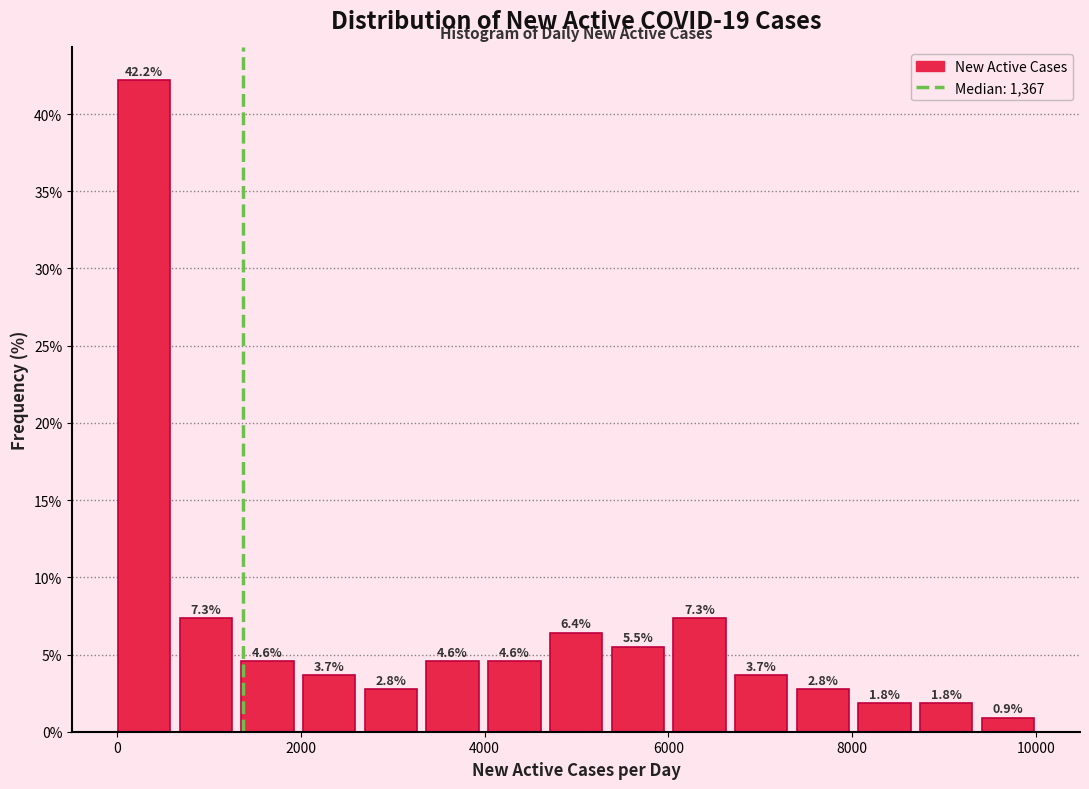

Around what value on the x-axis is the tallest bar? Give the approximate position of its centre, as read against the axis.

200